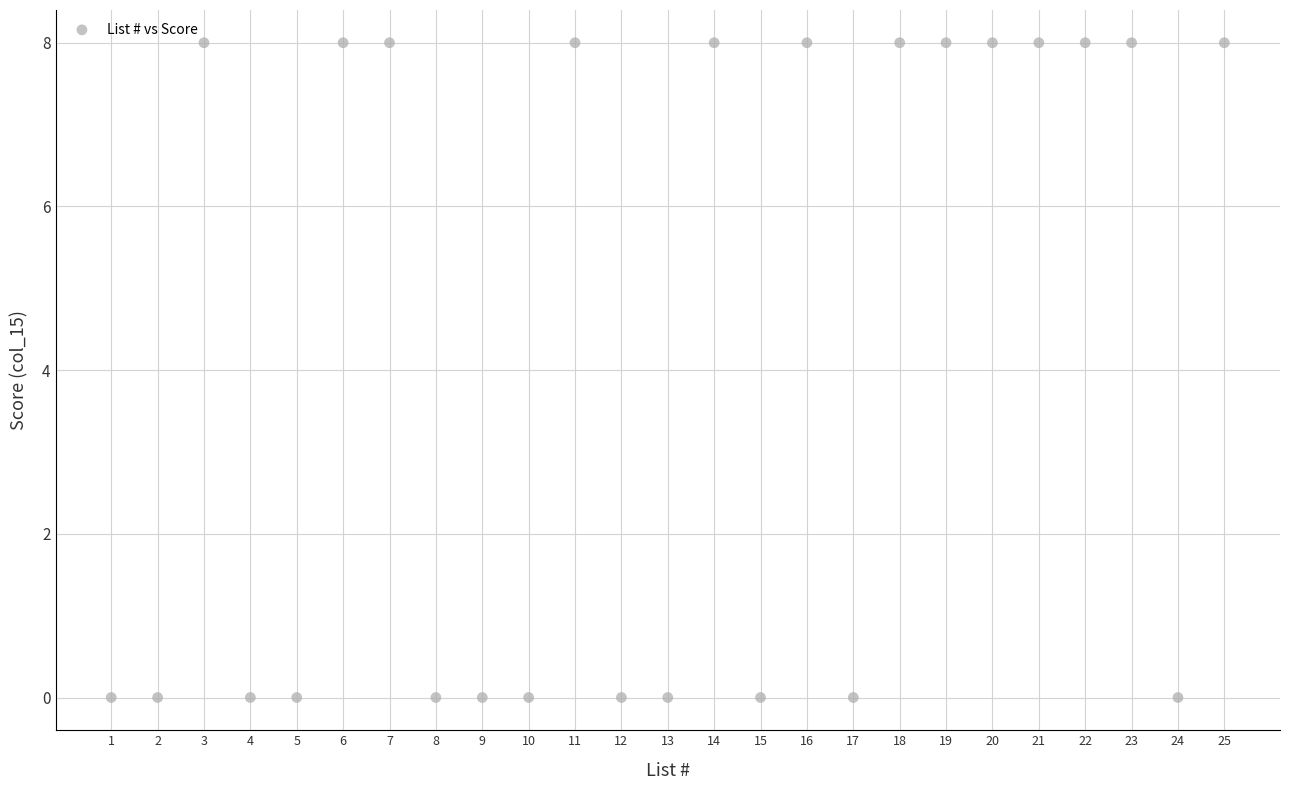

What is the range of Y values (max minus min)?

8